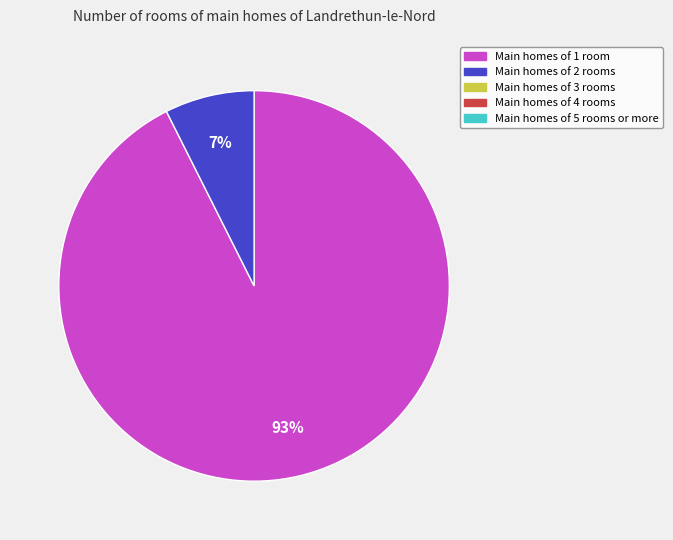

Does any single category account for the majority?

Yes